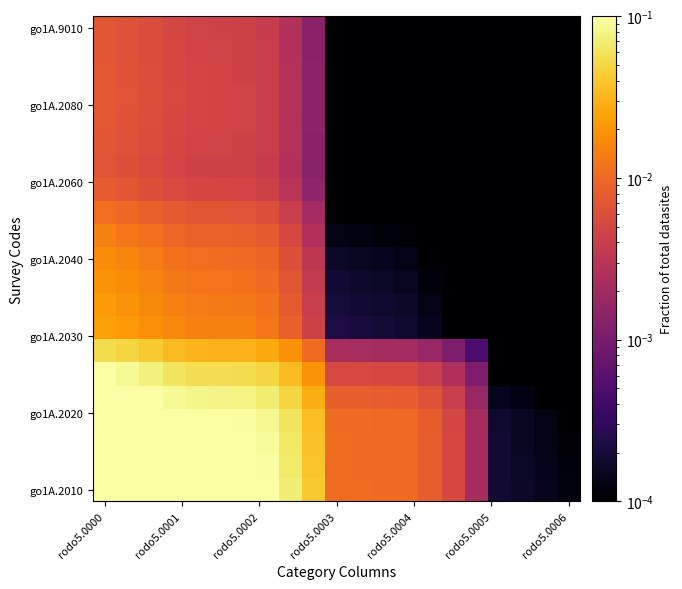

Which category has the highest value across all series?

rodo5.0000